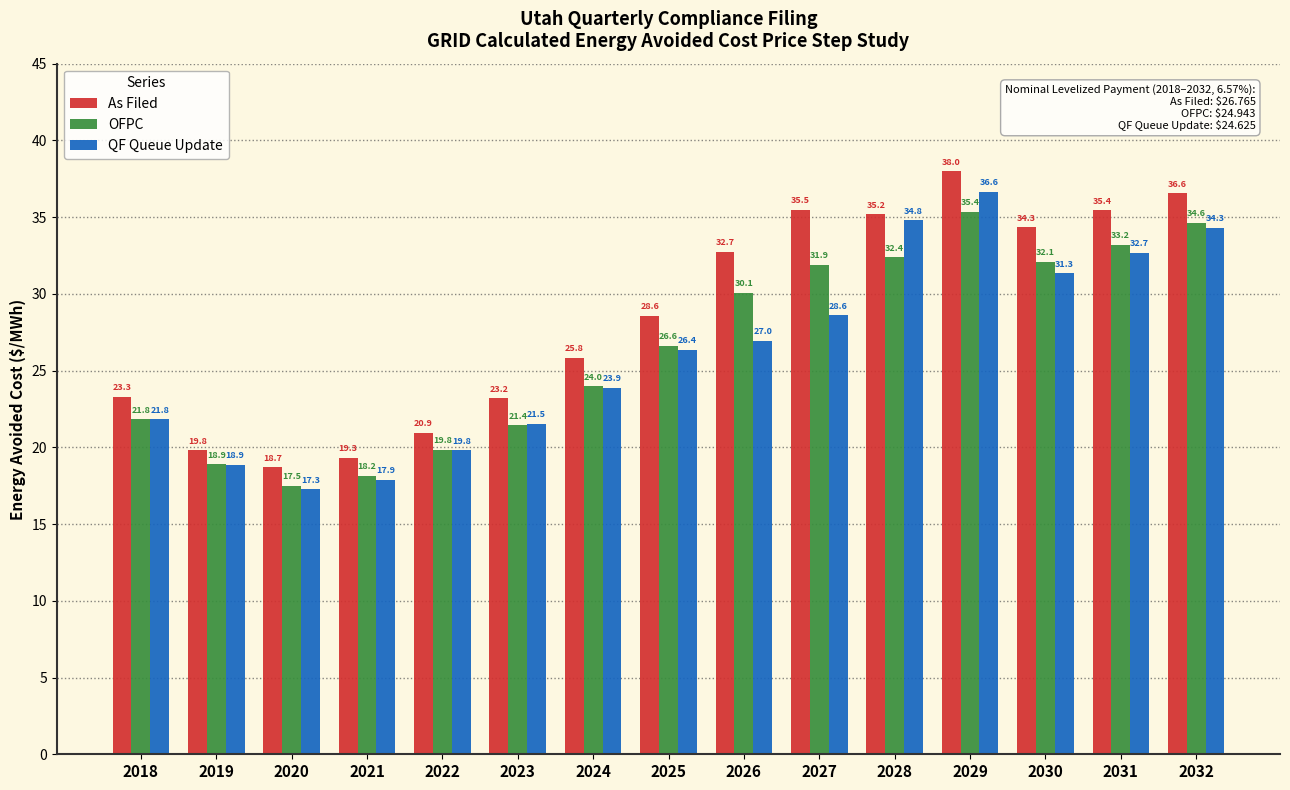

What is the sum of all As Filed values?

427.3